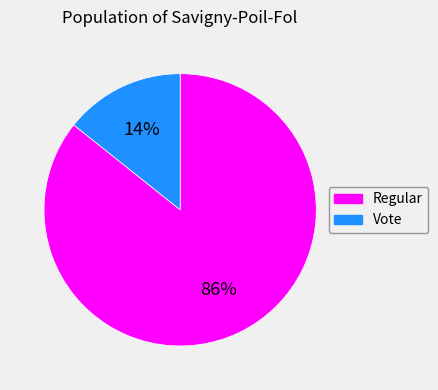

What is the majority slice?

Regular